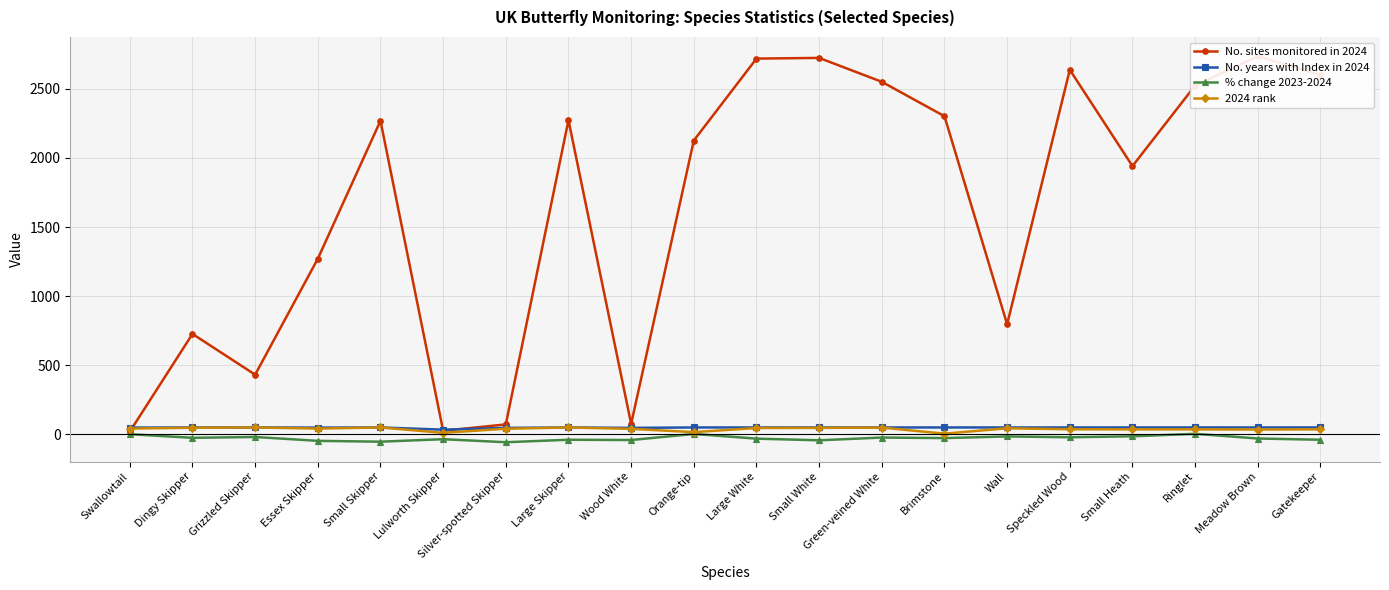

Is this an area chart (filled region under the line)?

No